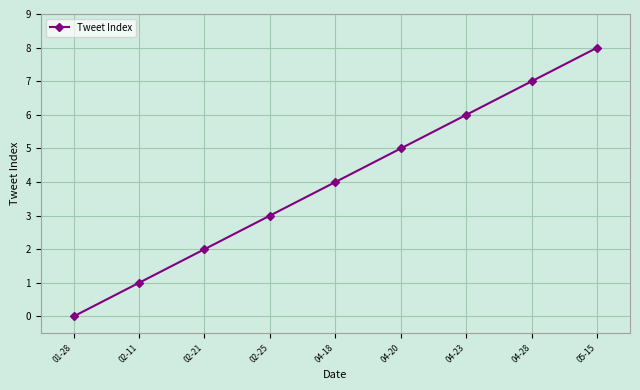

What is the ratio of the value at 04-28 to the value at 02-25?

2.3